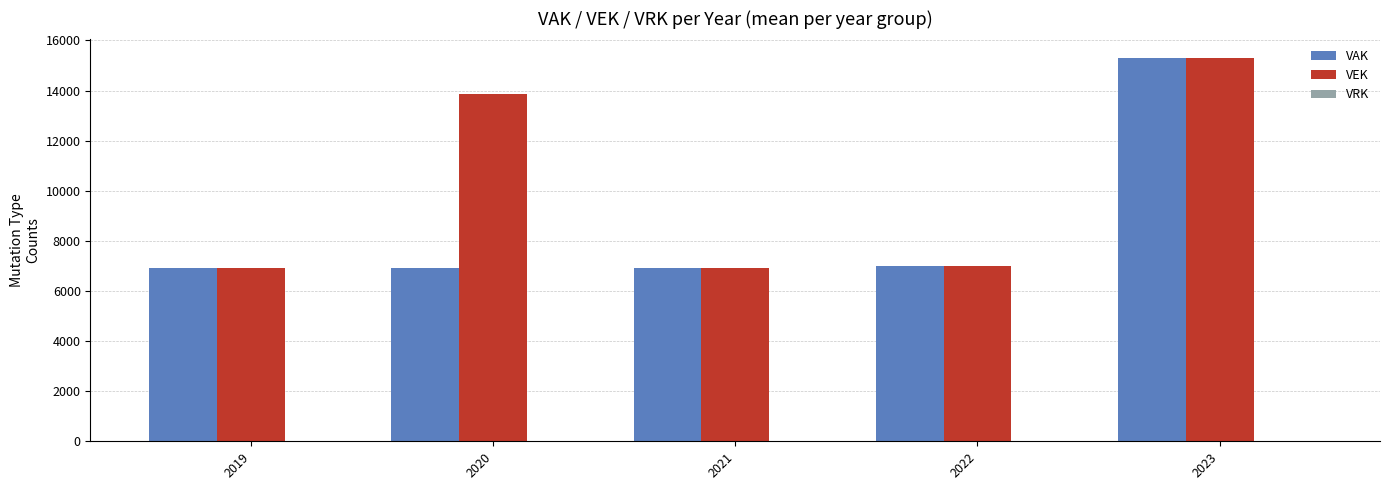

What is the difference between the second highest and second lowest values in the VAK series?

83